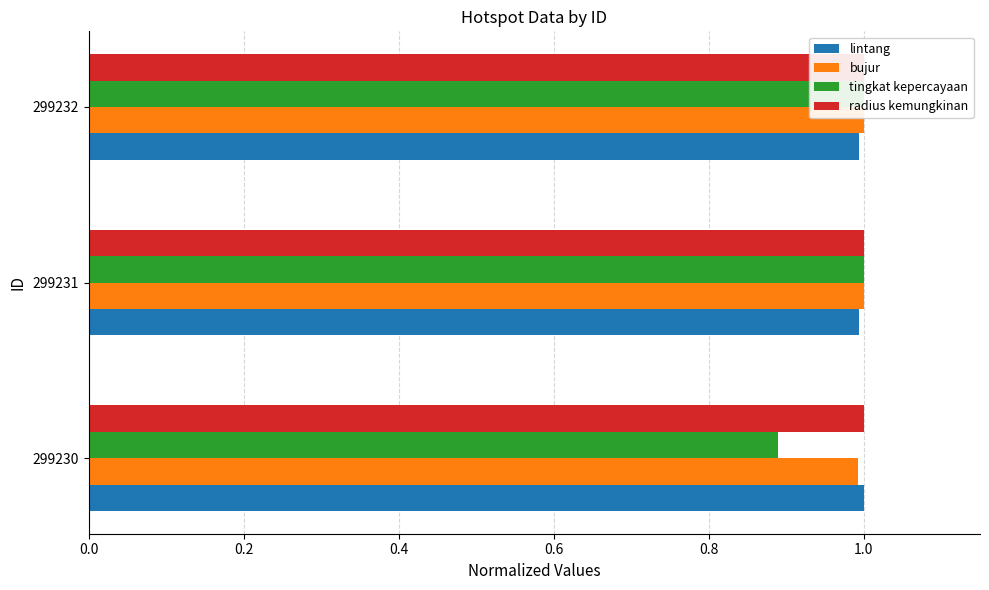

What is the sum of all tingkat kepercayaan values?

2.9